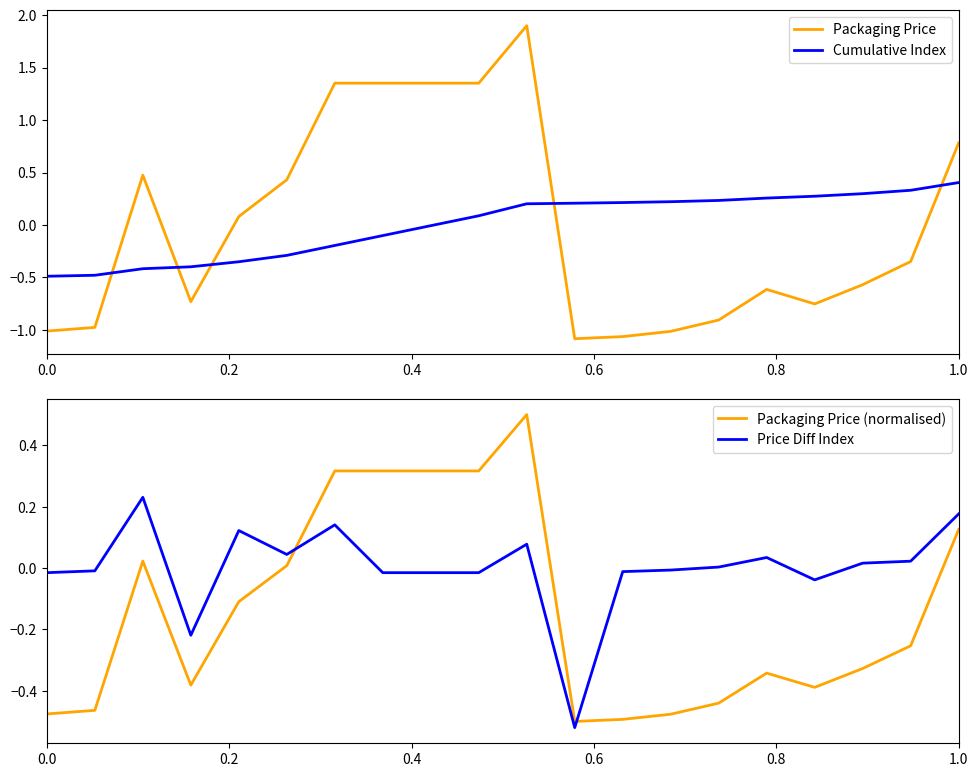

List the series in order of their peak value, lowest first.

Price Diff Index, Cumulative Index, Packaging Price (normalised), Packaging Price